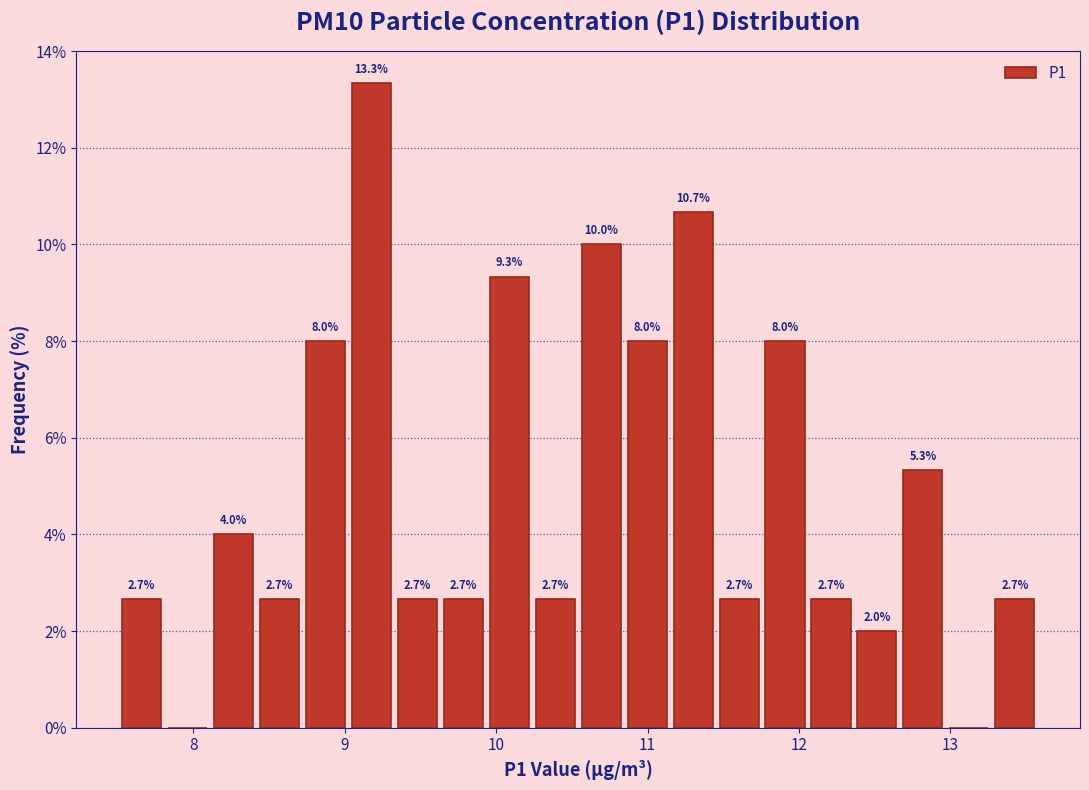

Read against the x-axis, roughly where is the centre of the tallest bar?

9.2